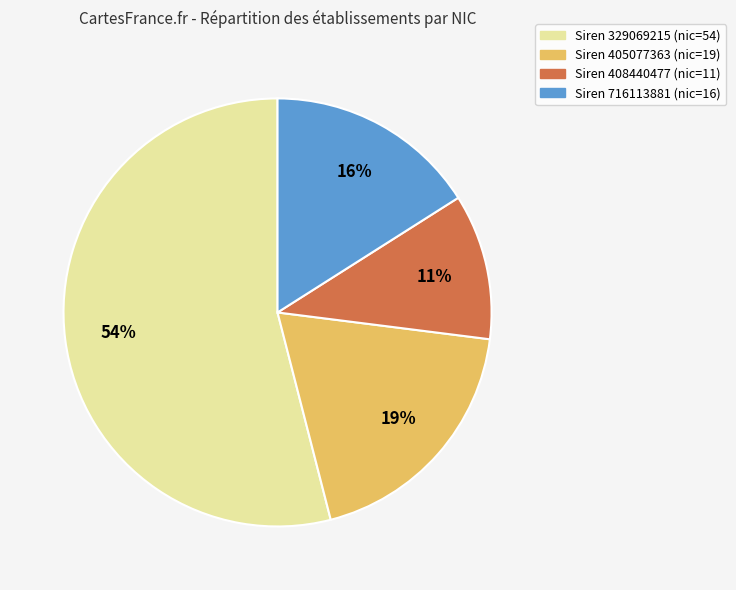

Is it true that Siren 716113881 (nic=16) is 1% of the pie?

False